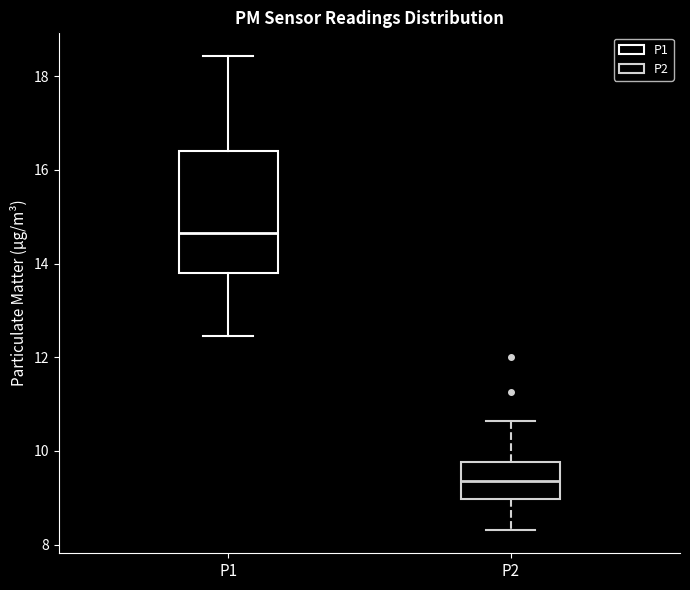

Which box's median line is the lowest?

P2